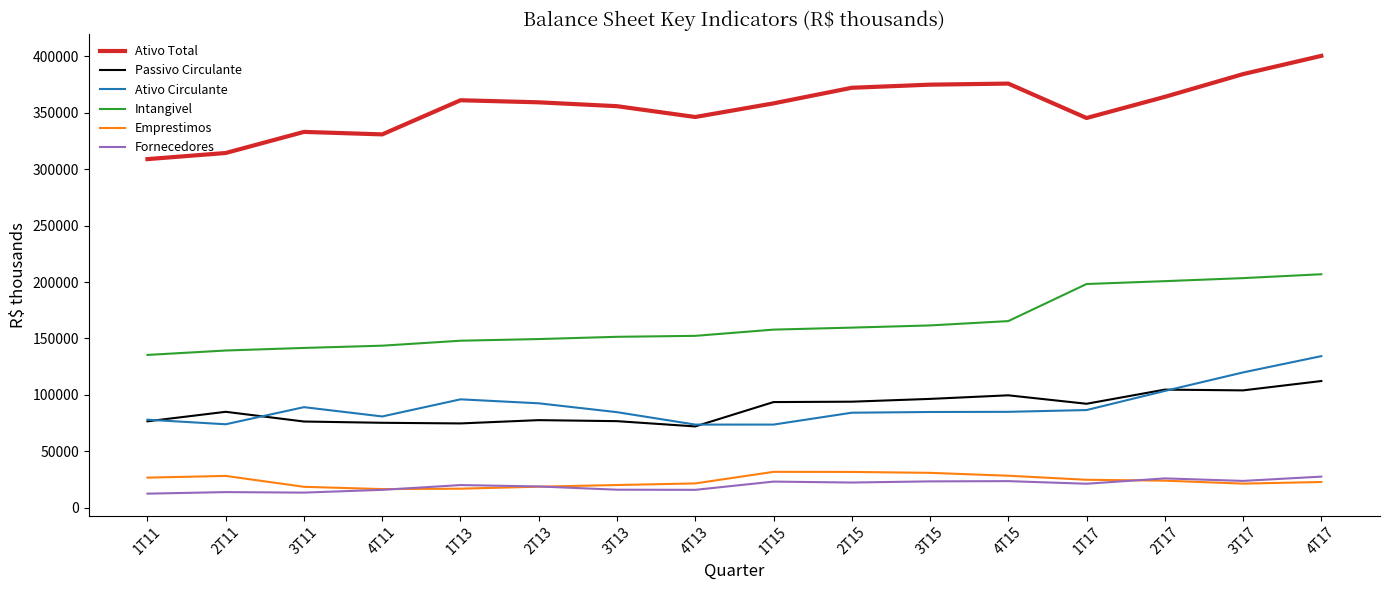

Does the chart have visible grid lines?

No